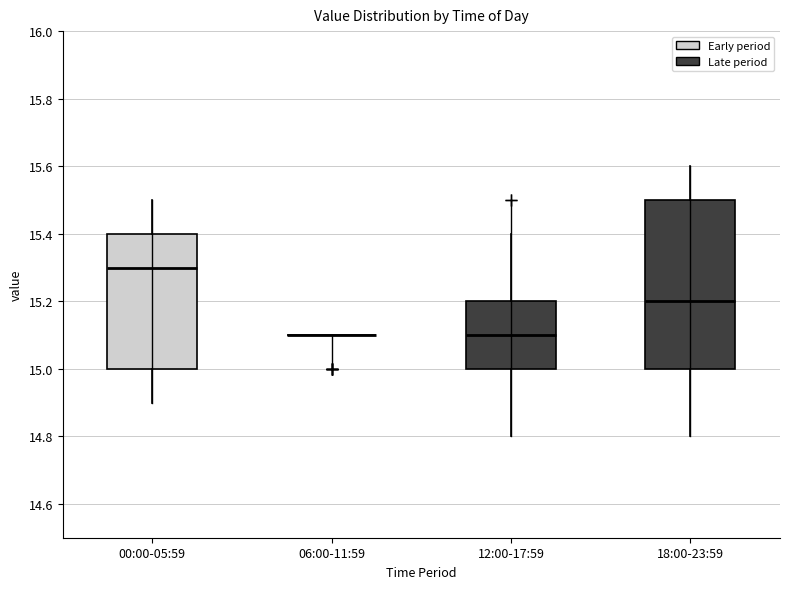

Comparing the boxes themselves (not the whiskers), which one is the tallest?

18:00-23:59